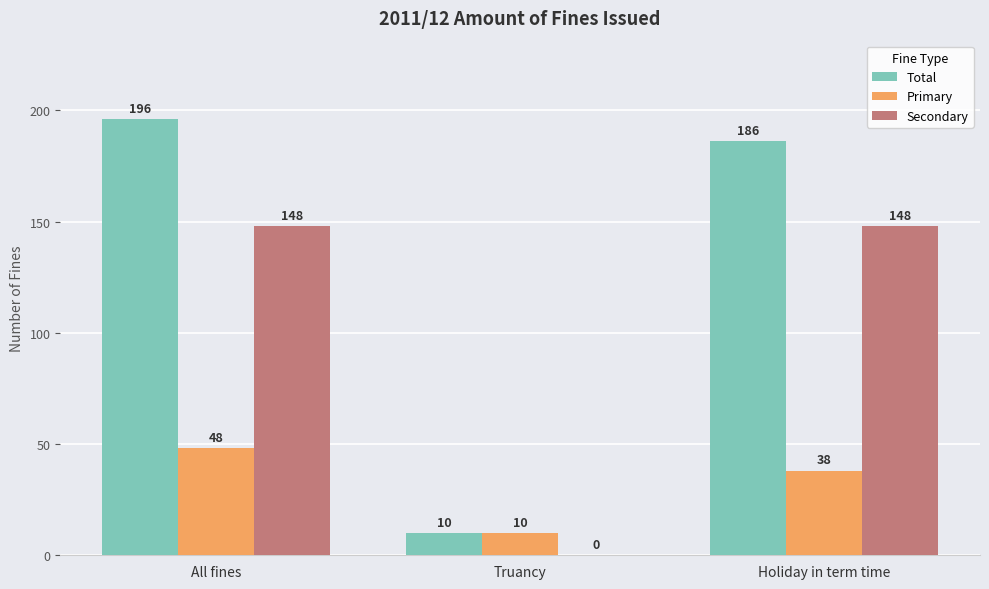

At which category is the sum across all series the highest?

All fines